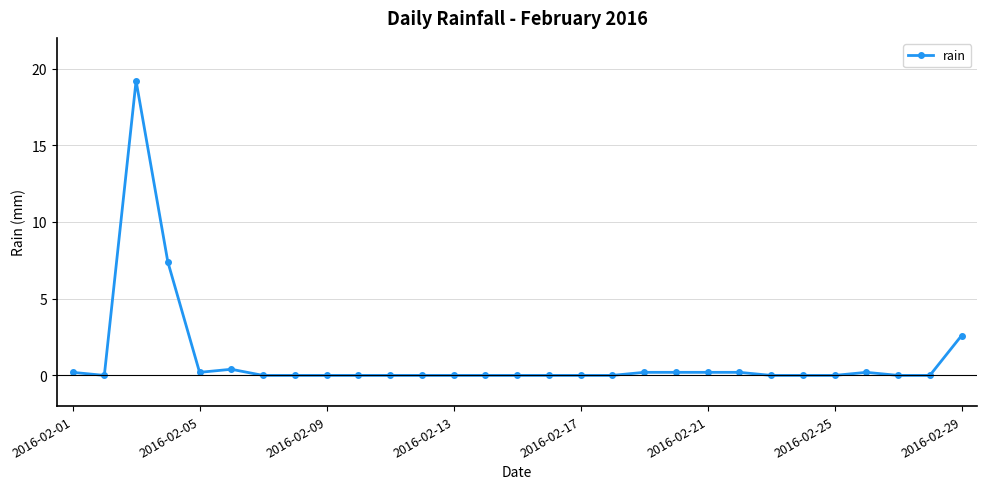

Reading left to right, transcribe all the data shown in this chart.

0.2	0.0	19.2	7.4	0.2	0.4	0.0	0.0	0.0	0.0	0.0	0.0	0.0	0.0	0.0	0.0	0.0	0.0	0.2	0.2	0.2	0.2	0.0	0.0	0.0	0.2	0.0	0.0	2.6